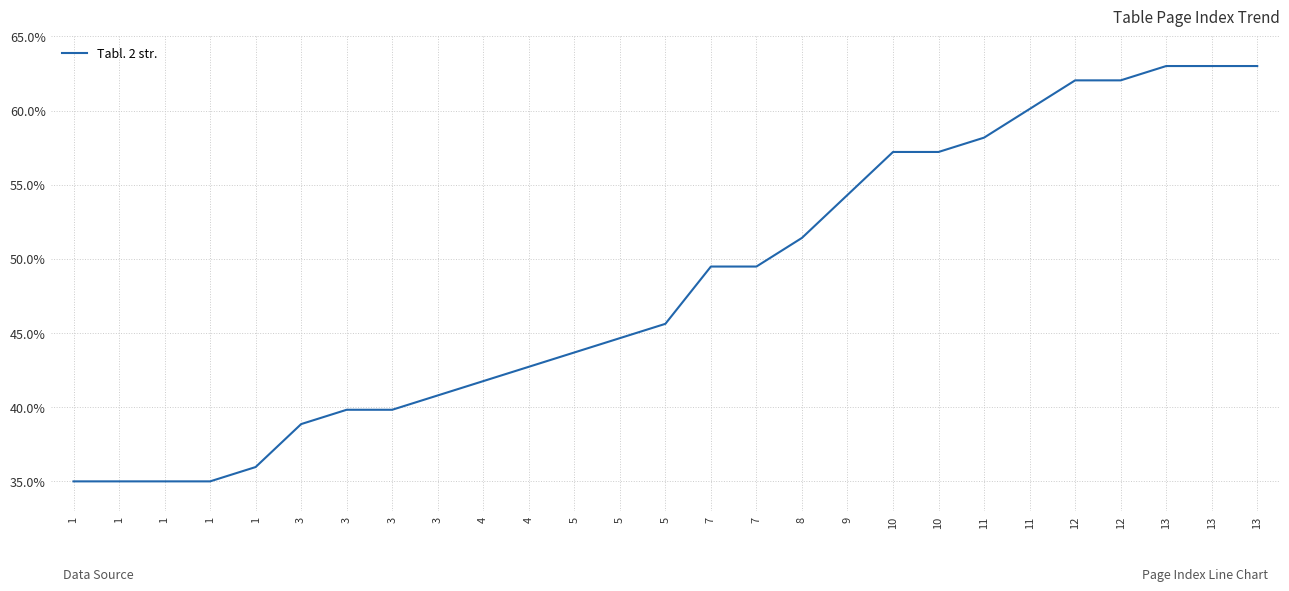

Between 12 and 7, which is larger?

12